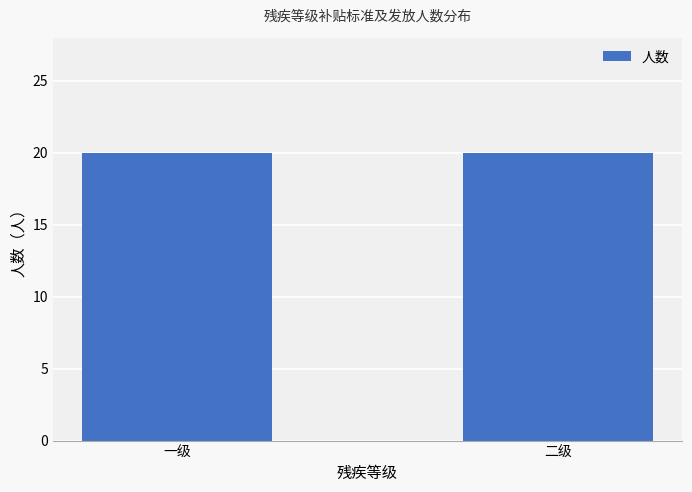

What is the label of the 2nd bar from the right?

一级